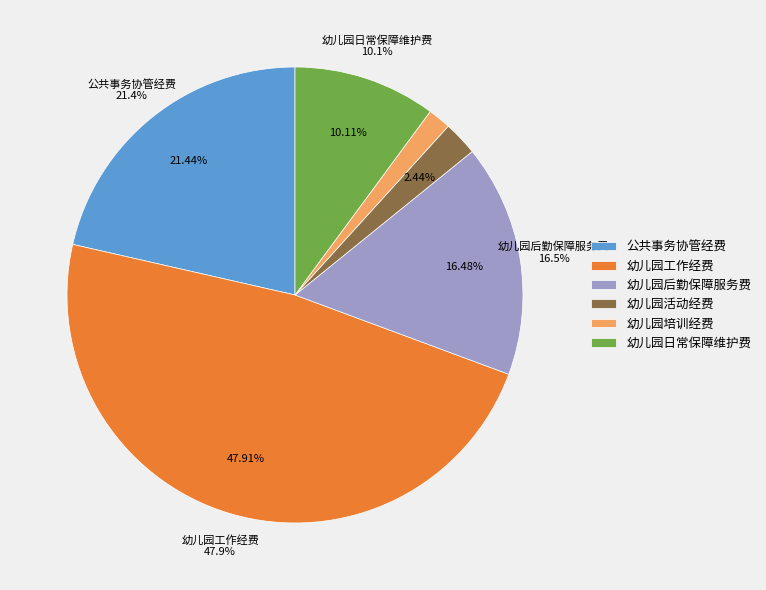

What is the total percentage of 幼儿园日常保障维护费 and 幼儿园后勤保障服务费?

26.6%